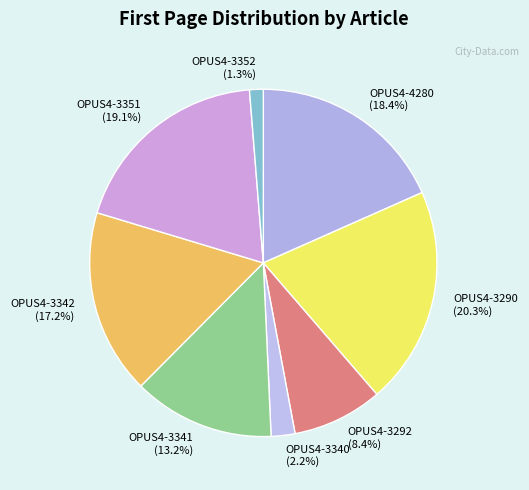

To the nearest percent, what percentage of the pie is OPUS4-3340?

2%